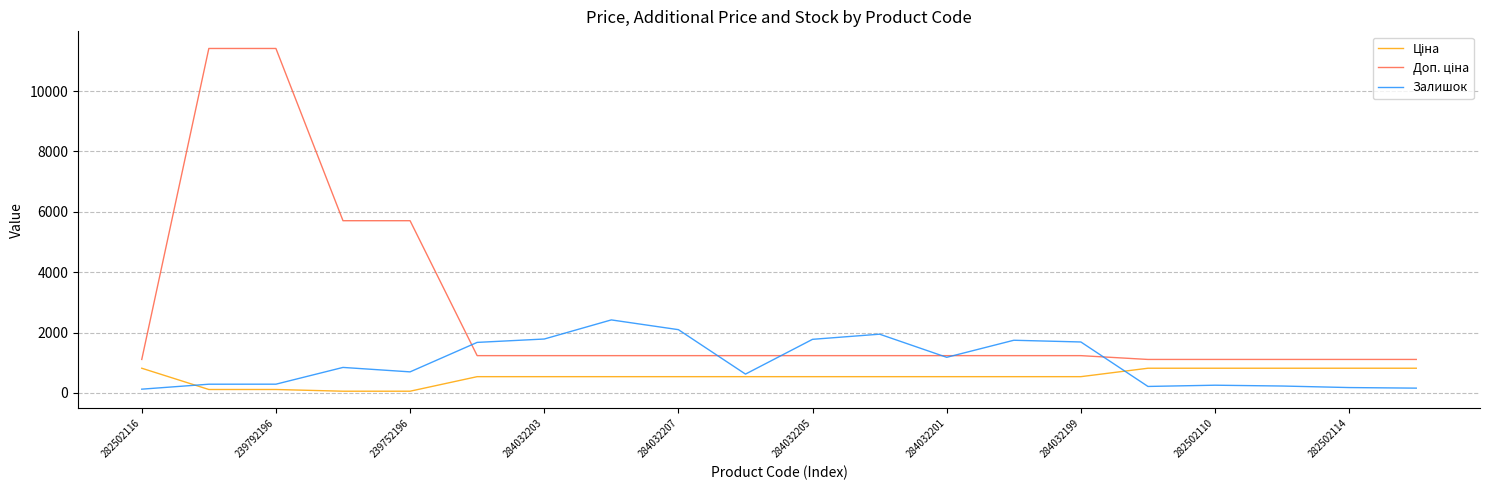

What is the greatest value displayed?

11410.0